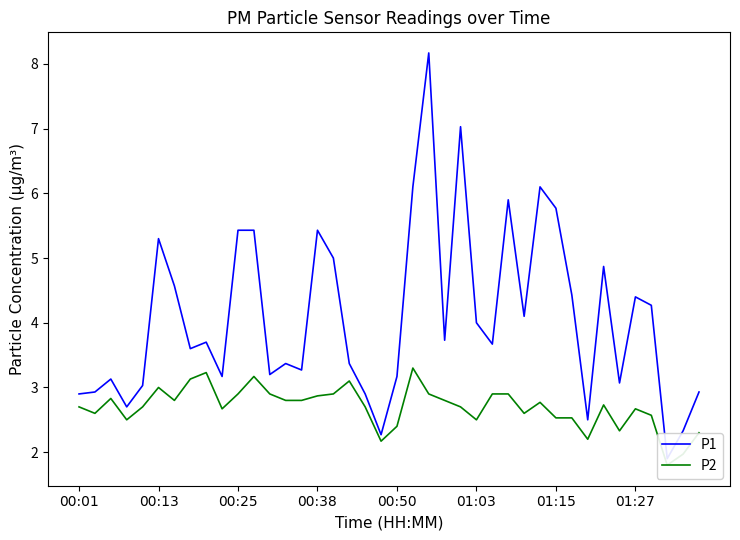

Which series has the widest spread of values?

P1